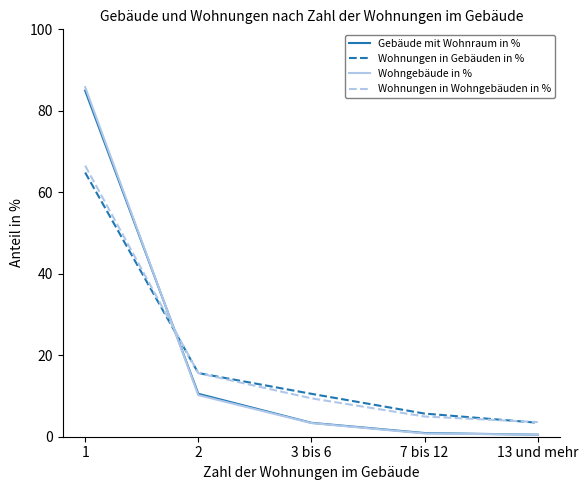

At which category does the chart reach its peak across all series?

1